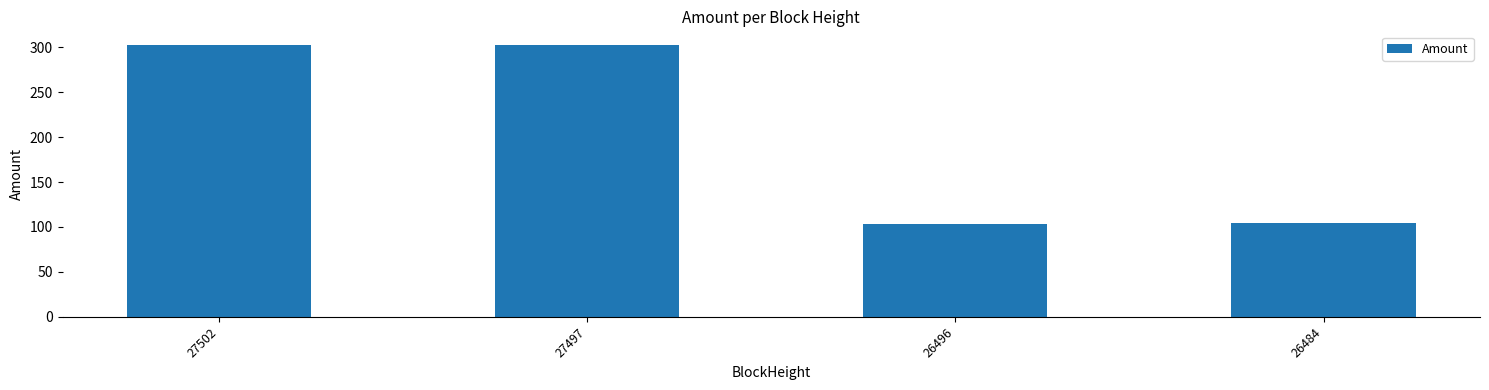

What is the average value?

203.4